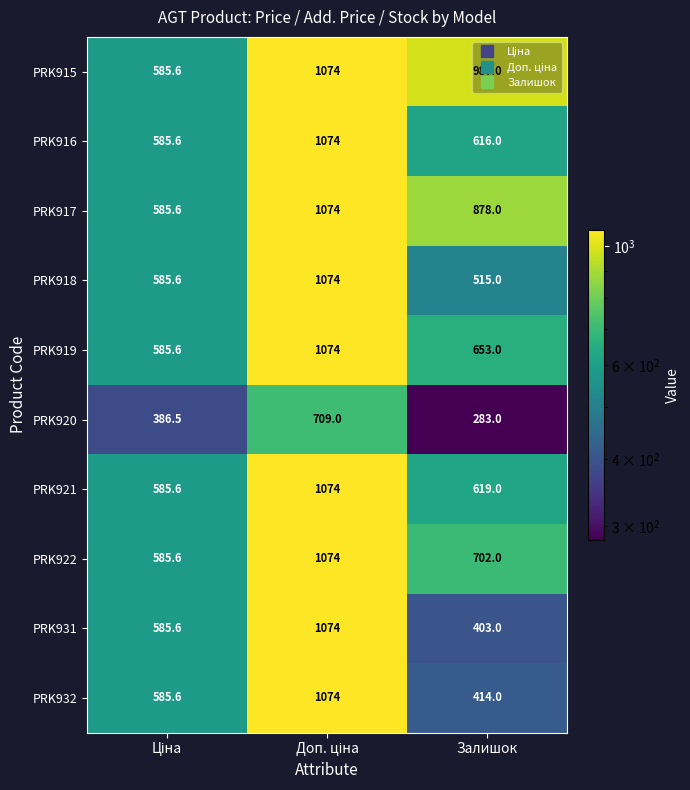

Which series has the largest range (max minus min)?

PRK931